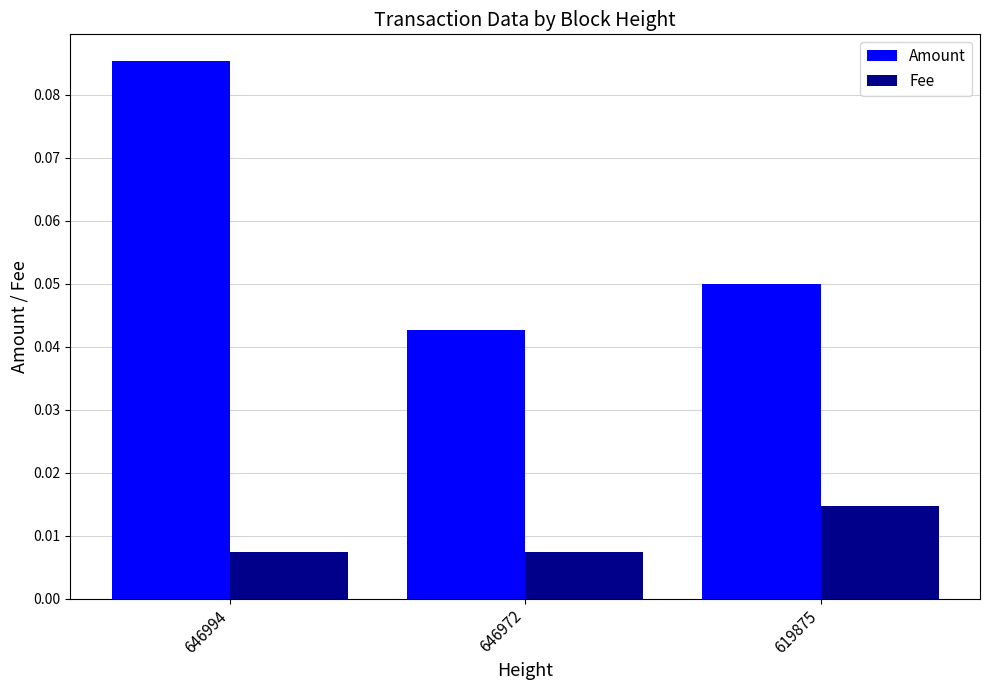

List the labels in order of Amount value, smallest first.

646972, 619875, 646994